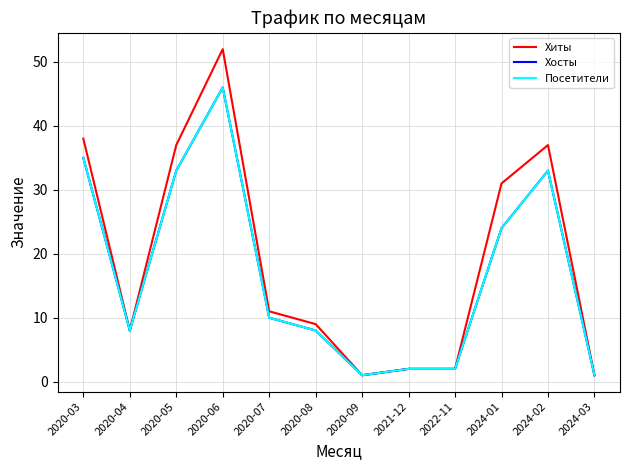

Reading right to left, list all the values displayed in this chart.

Хиты: 1	37	31	2	2	1	9	11	52	37	8	38
Хосты: 1	33	24	2	2	1	8	10	46	33	8	35
Посетители: 1	33	24	2	2	1	8	10	46	33	8	35